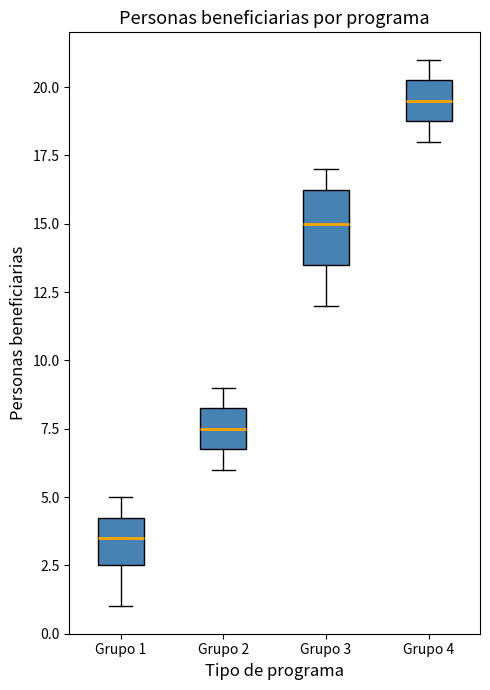

Which box is the tallest, from its lower edge to its upper edge?

Grupo 3